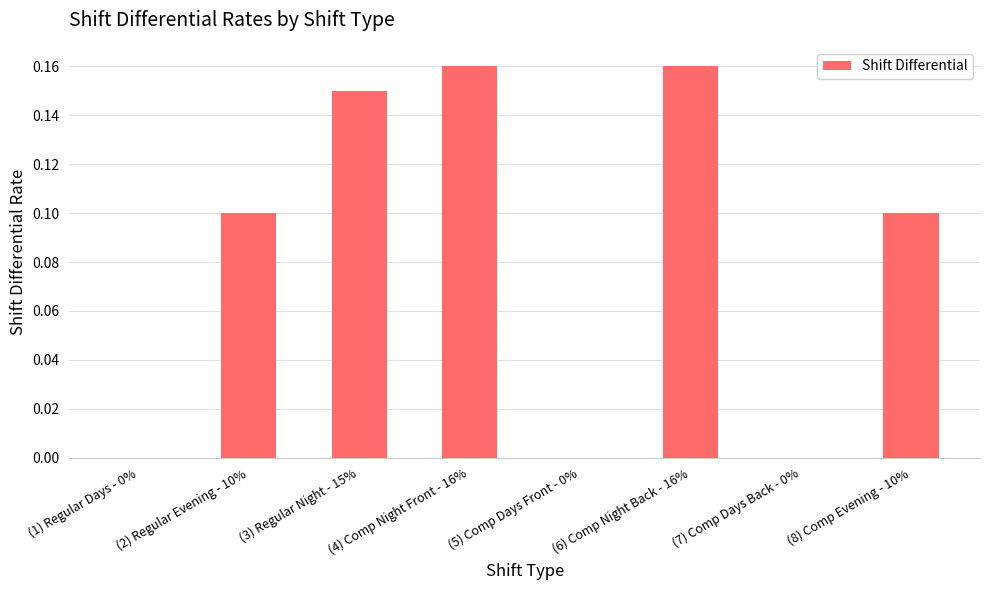

Between (7) Comp Days Back - 0% and (6) Comp Night Back - 16%, which is larger?

(6) Comp Night Back - 16%